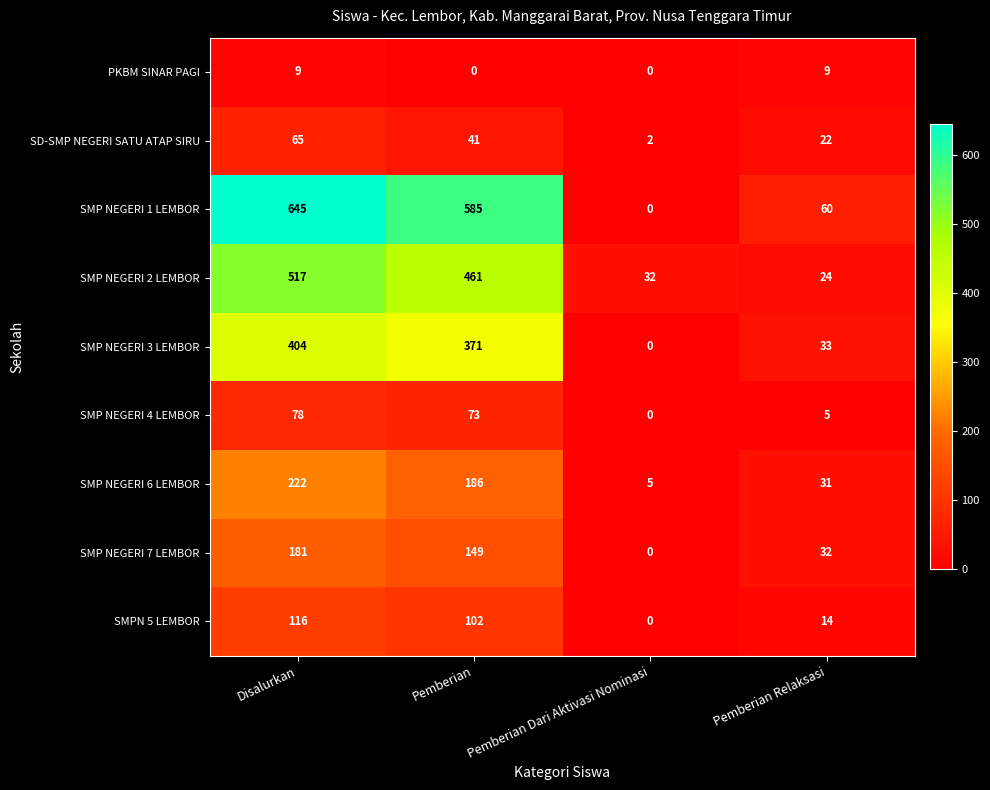

What is the spread (max minus min) of values at Disalurkan?

636